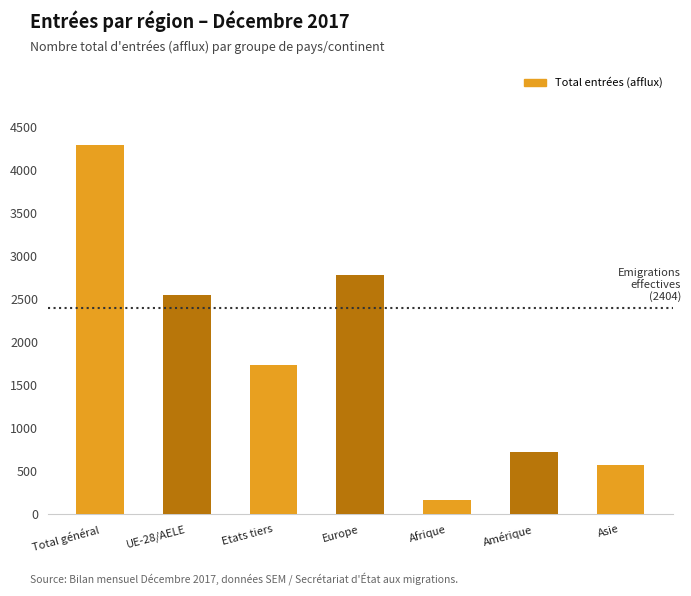

Reading right to left, transcribe all the data shown in this chart.

574	728	165	2781	1740	2550	4290